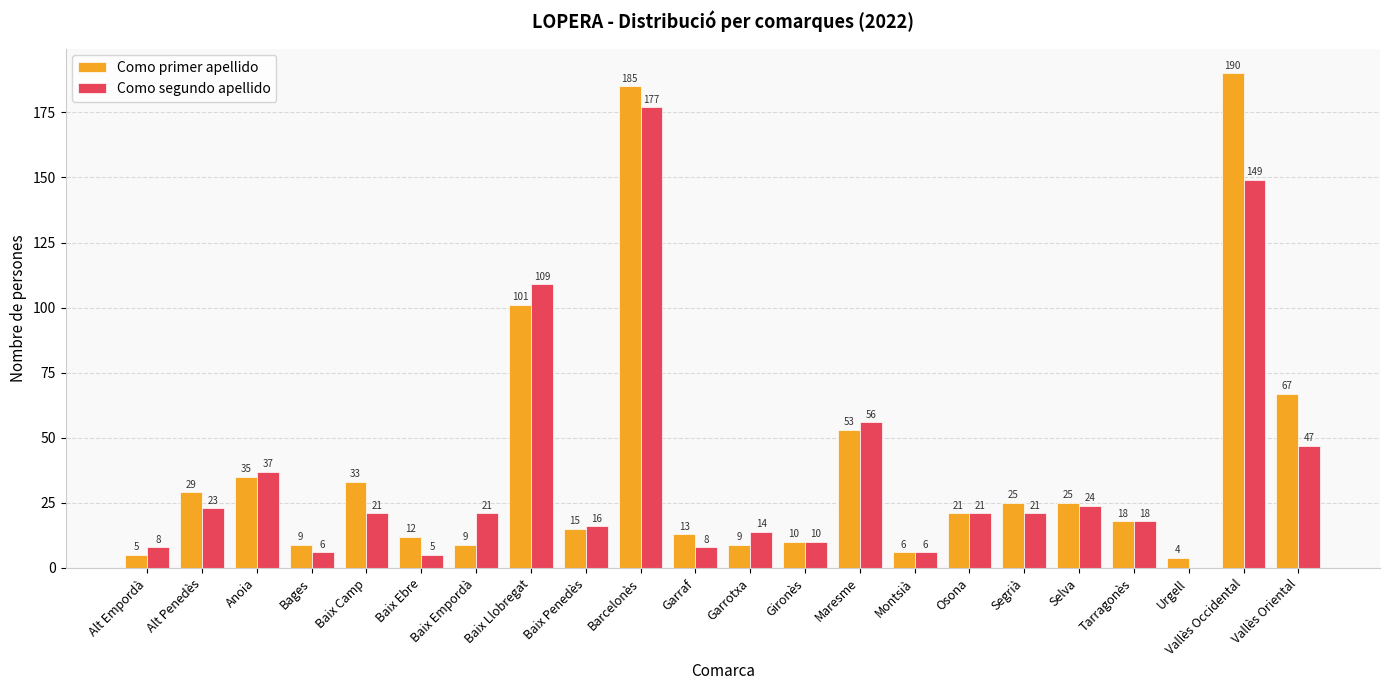

How many groups of bars are there?

22